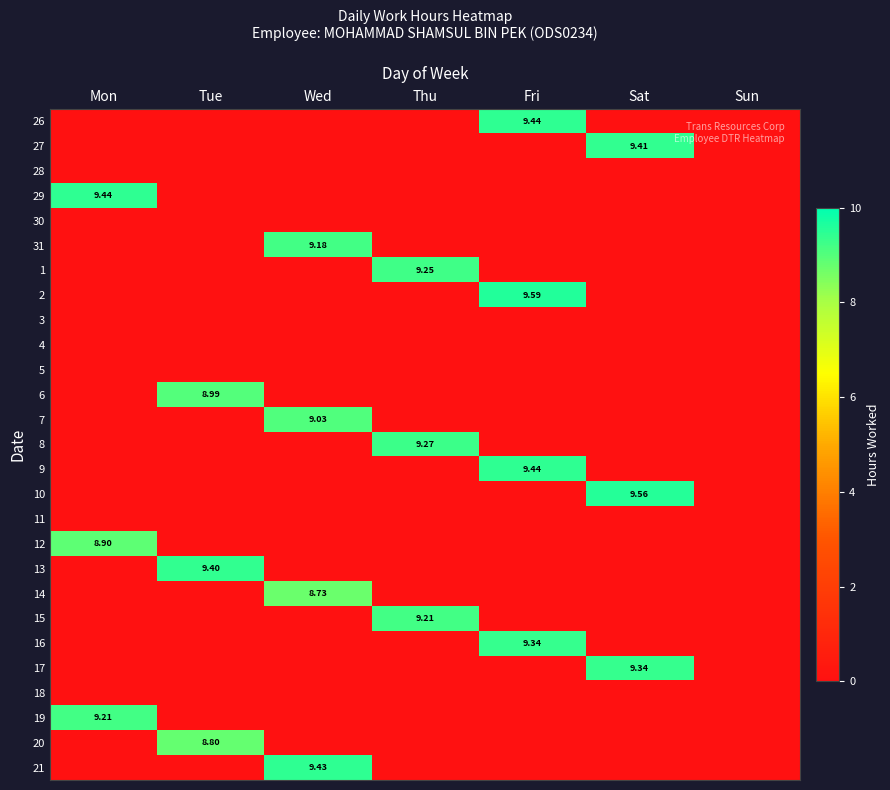

At how many categories does at least one series exceed 6?

6